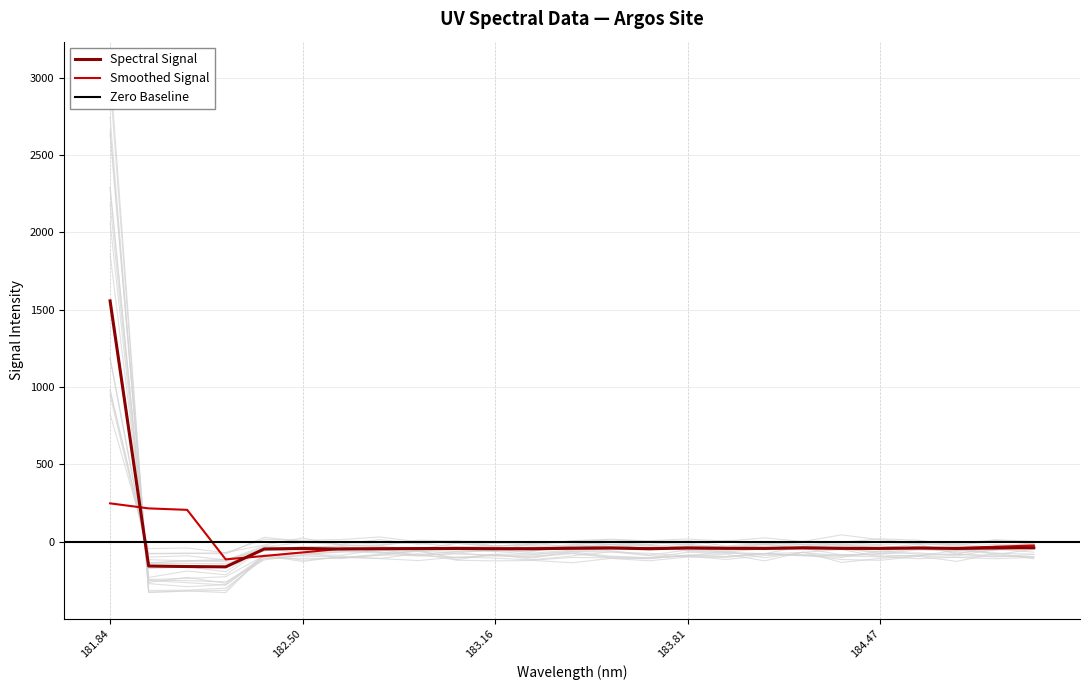

What is the value of the 7th point from the left?

-47.7